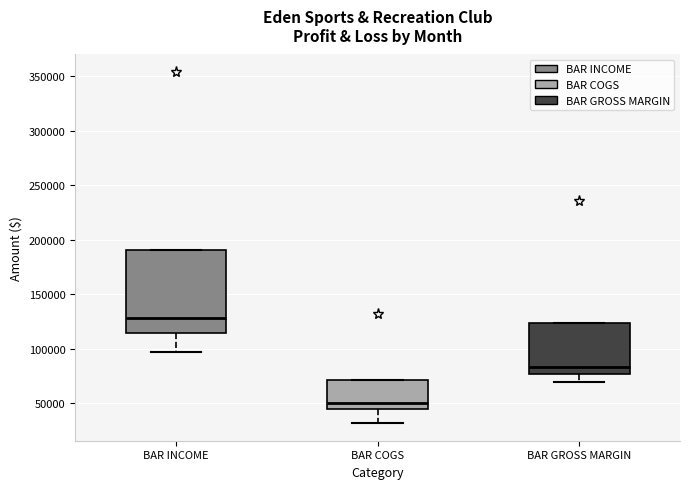

Where is the upper edge of the box for BAR COGS on the y-axis? The values are not printed on the chart, so give them approximately, as read against the axis.

70000